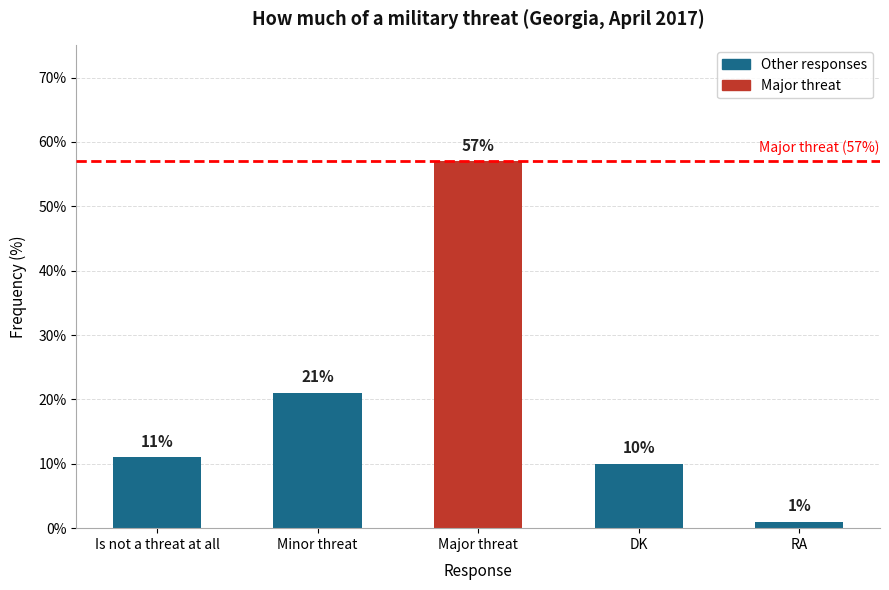

What is the ratio of the value at Minor threat to the value at RA?

21.0